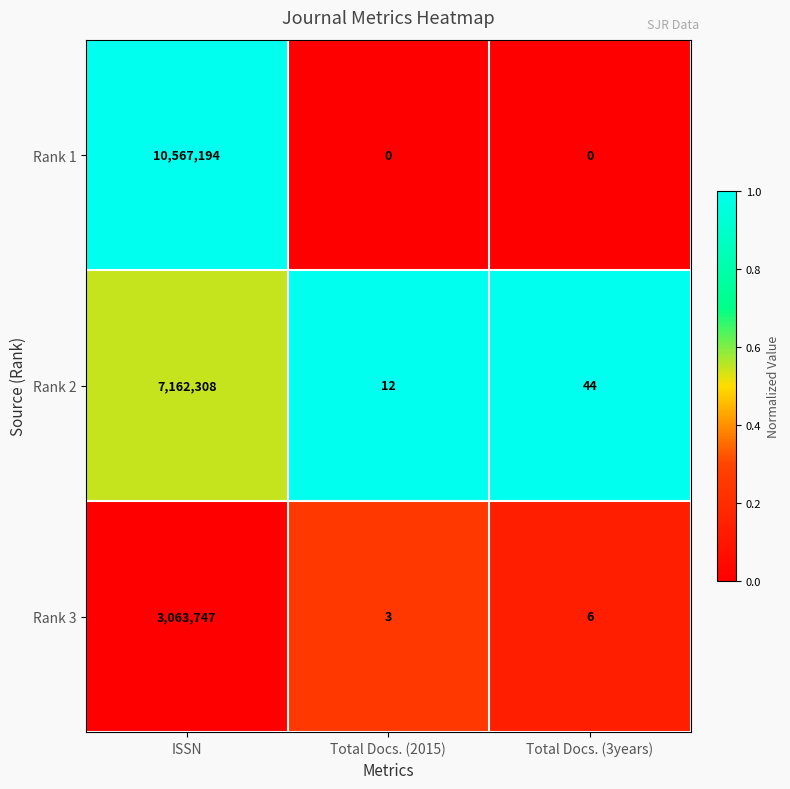

What is the difference between the Rank 3 values at ISSN and Total Docs. (2015)?

3063744